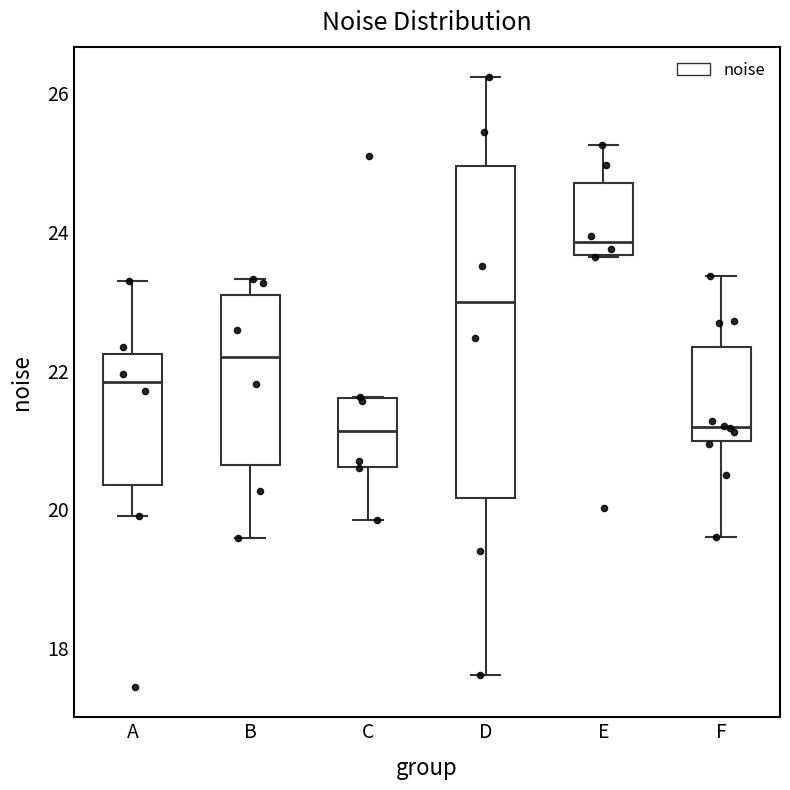

Which box is the tallest, from its lower edge to its upper edge?

D